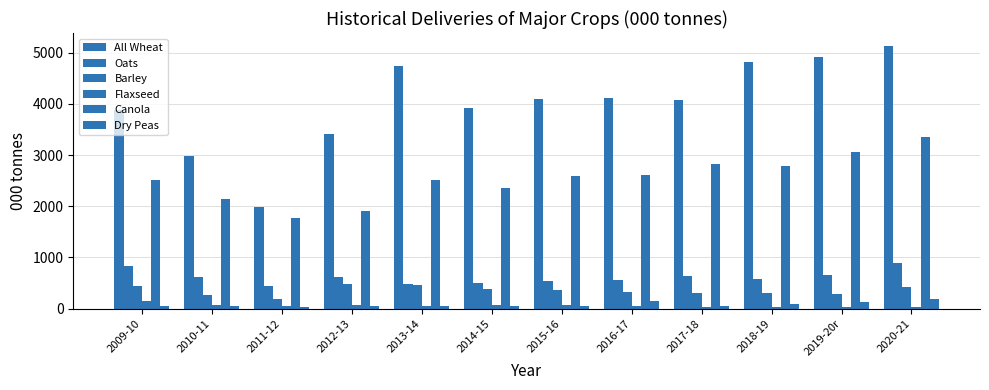

What is the label of the 11th bar from the left?

2019-20r